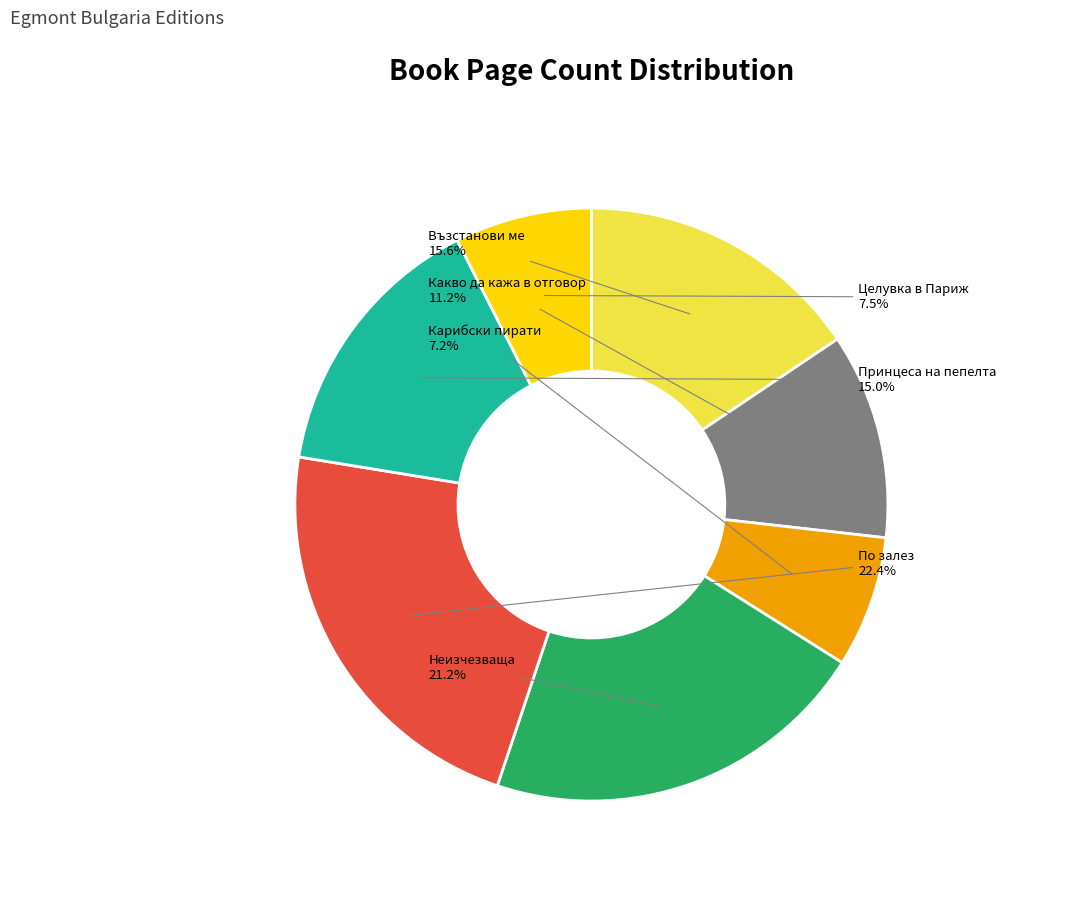

Which slice is the largest?

По залез